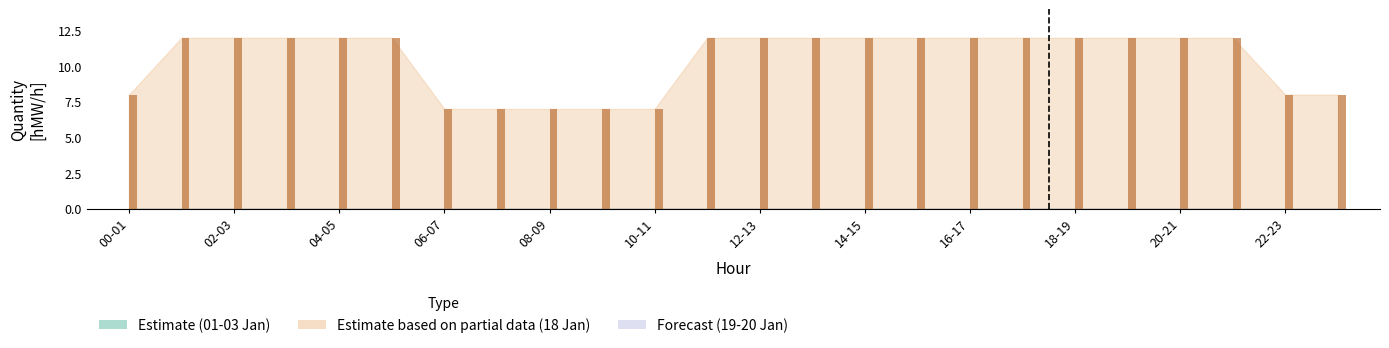

What is the difference between the second highest and second lowest values?

5